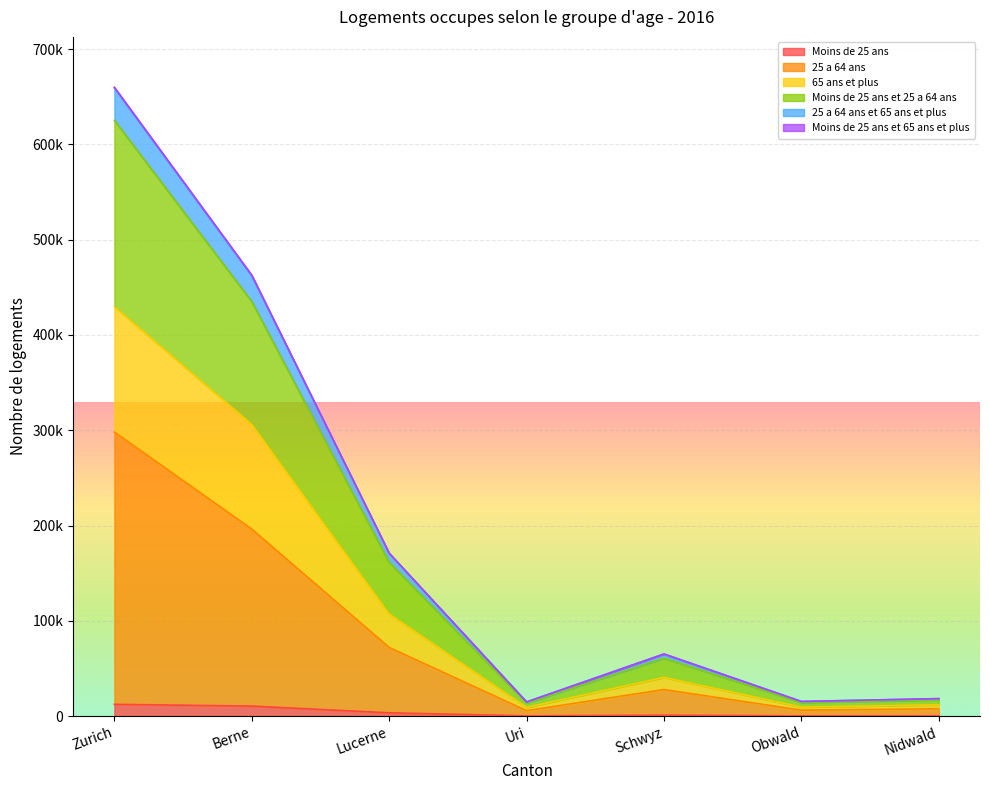

What is the difference between the maximum and second lowest values in the Moins de 25 ans series?

12070